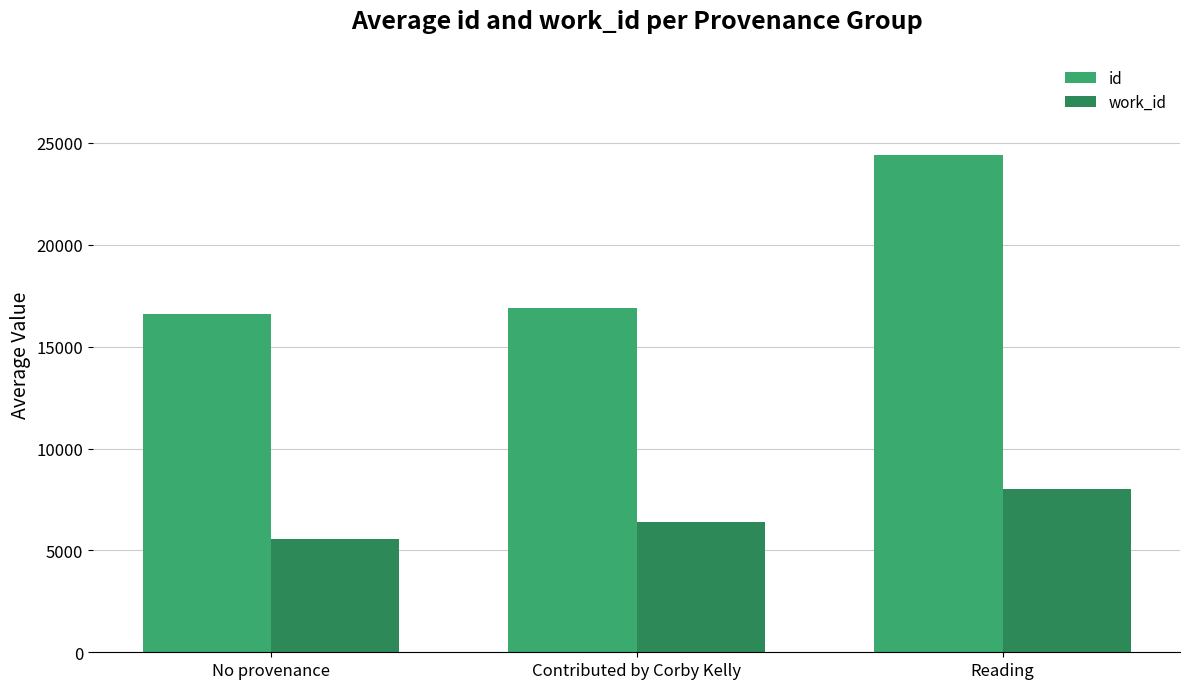

What are all the series names shown in the legend?

id, work_id